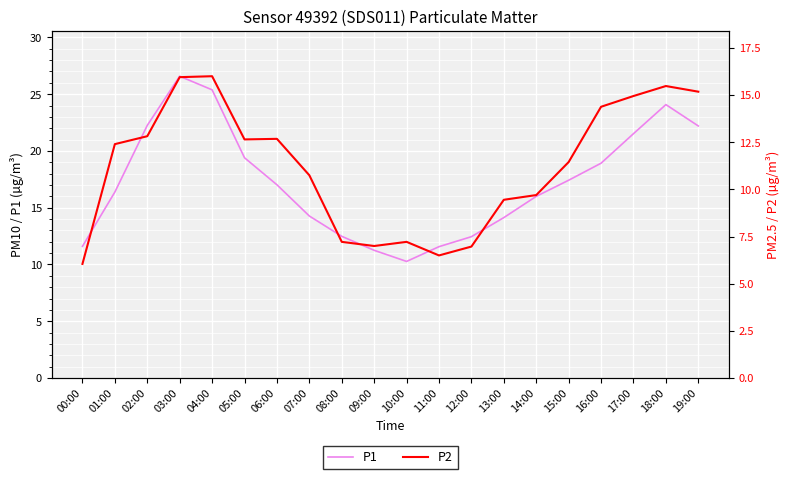

Is it true that P1 equals 16.4 at 01:00?

True